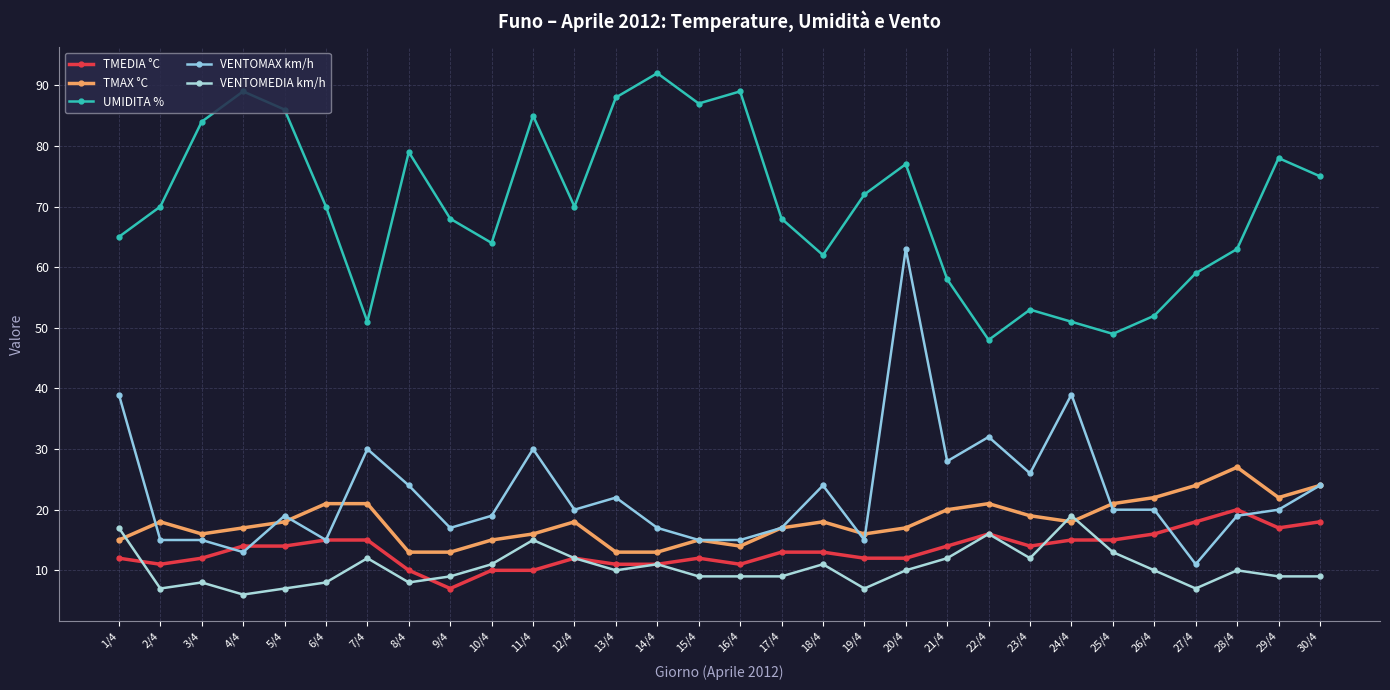

How many data points does each series have?

30